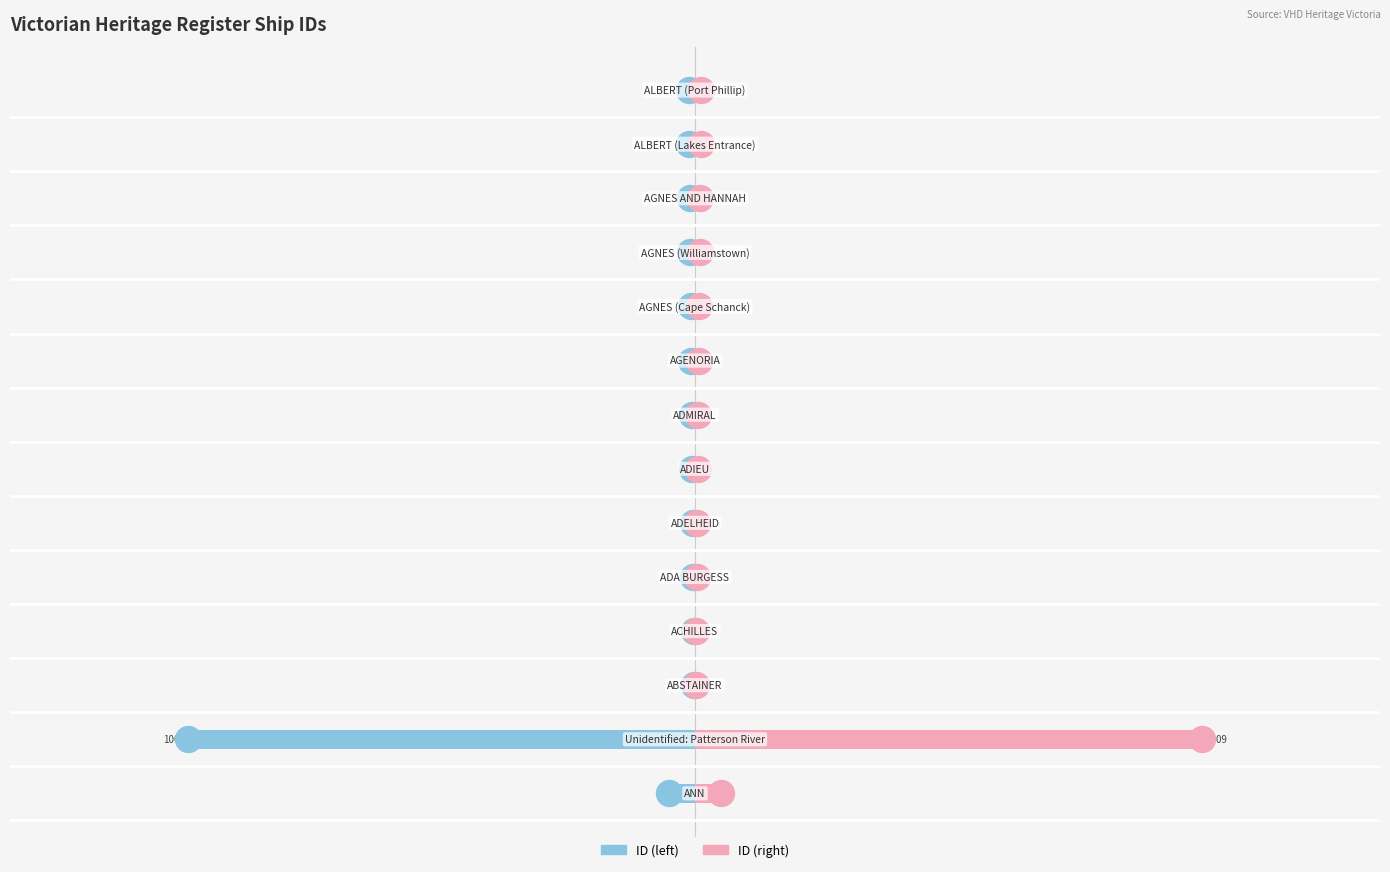

Which series has the largest total across all categories?

ID (right)